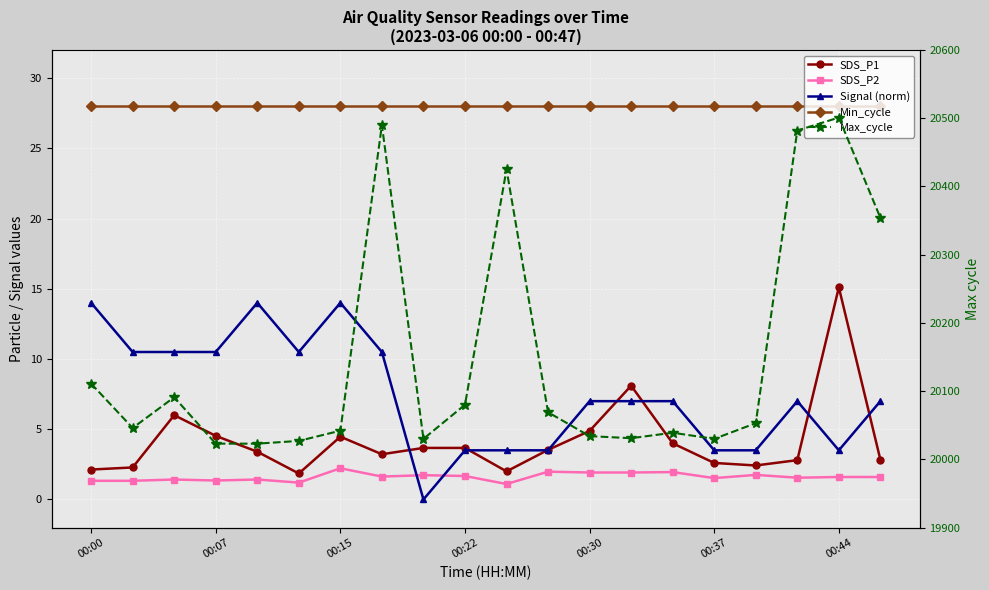

Reading left to right, what are all the values shown in this chart?

SDS_P1: 2.1	2.3	6.0	4.5	3.4	1.9	4.5	3.2	3.7	3.7	2.0	3.5	4.9	8.1	4.0	2.6	2.4	2.8	15.1	2.8
SDS_P2: 1.3	1.3	1.4	1.4	1.4	1.2	2.2	1.6	1.7	1.7	1.1	2.0	1.9	1.9	1.9	1.5	1.8	1.6	1.6	1.6
Signal (norm): 14.0	10.5	10.5	10.5	14.0	10.5	14.0	10.5	0.0	3.5	3.5	3.5	7.0	7.0	7.0	3.5	3.5	7.0	3.5	7.0
Min_cycle: 28.0	28.0	28.0	28.0	28.0	28.0	28.0	28.0	28.0	28.0	28.0	28.0	28.0	28.0	28.0	28.0	28.0	28.0	28.0	28.0
Max_cycle: 20111.0	20046.0	20091.0	20023.0	20023.0	20027.0	20042.0	20490.0	20030.0	20080.0	20425.0	20069.0	20034.0	20031.0	20039.0	20030.0	20053.0	20482.0	20501.0	20354.0